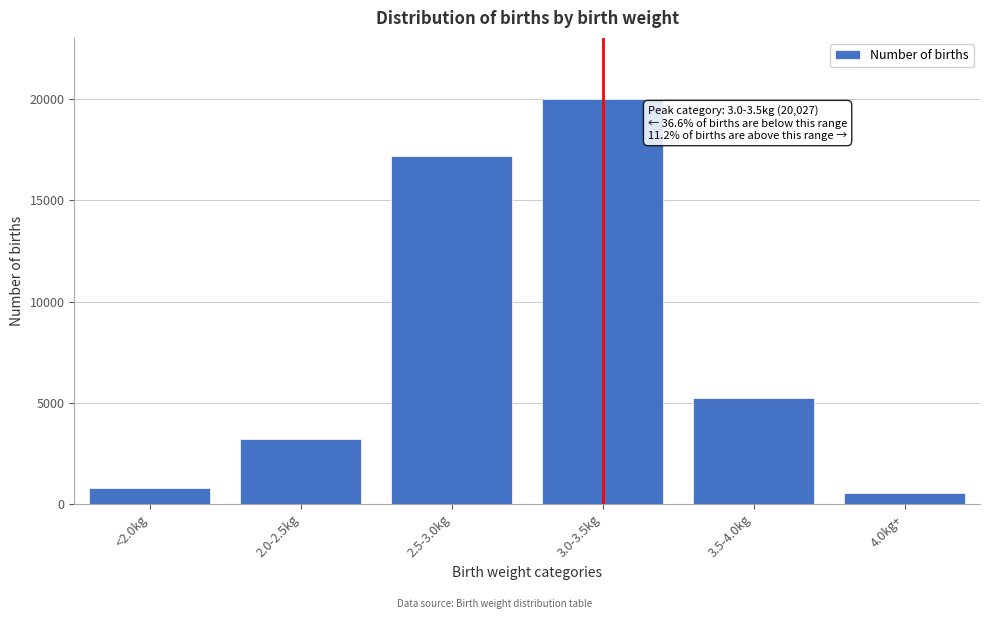

Reading left to right, transcribe all the data shown in this chart.

<2.0kg=802	2.0-2.5kg=3203	2.5-3.0kg=17186	3.0-3.5kg=20027	3.5-4.0kg=5242	4.0kg+=536